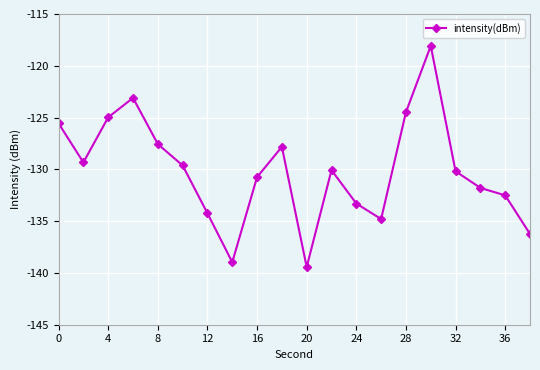

What is the maximum value shown in the chart?

-118.1